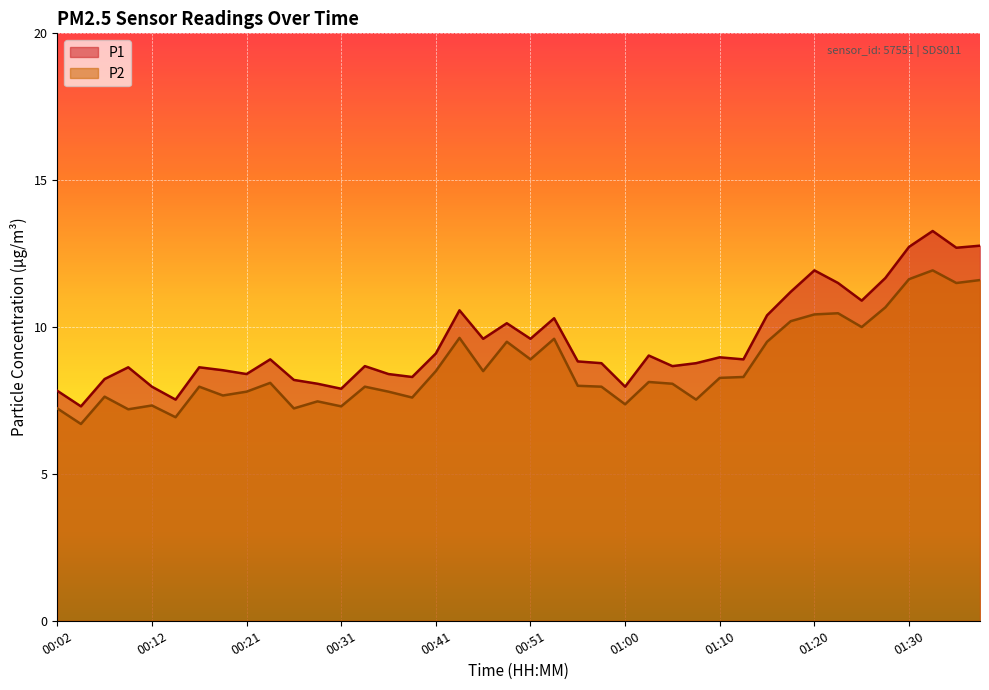

What is the label of the 39th point from the left?

01:35